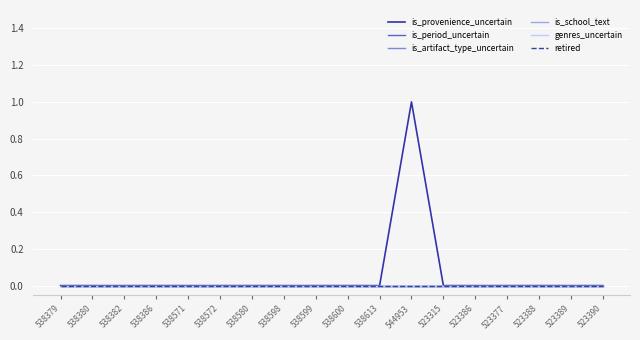

At how many categories does at least one series exceed 0?

1